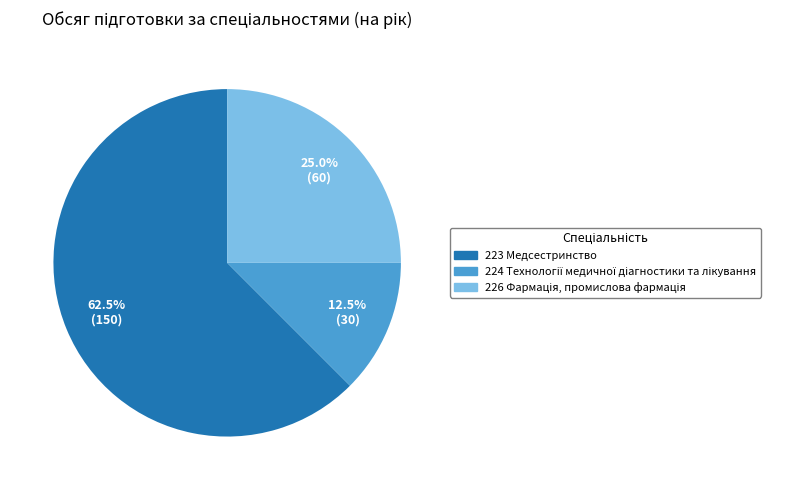

Which category accounts for the majority?

223 Медсестринство